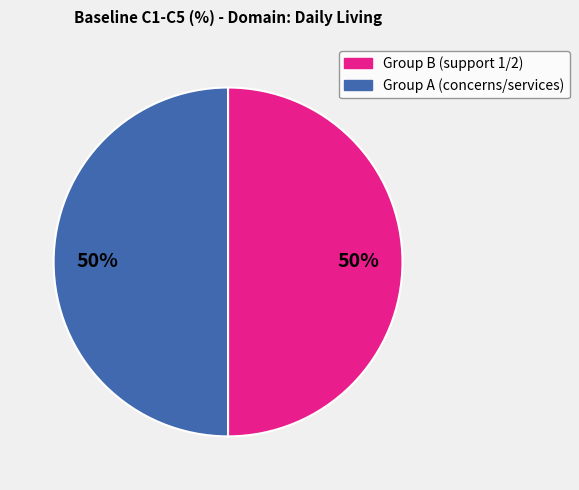

To the nearest percent, what is the average slice percentage?

50%